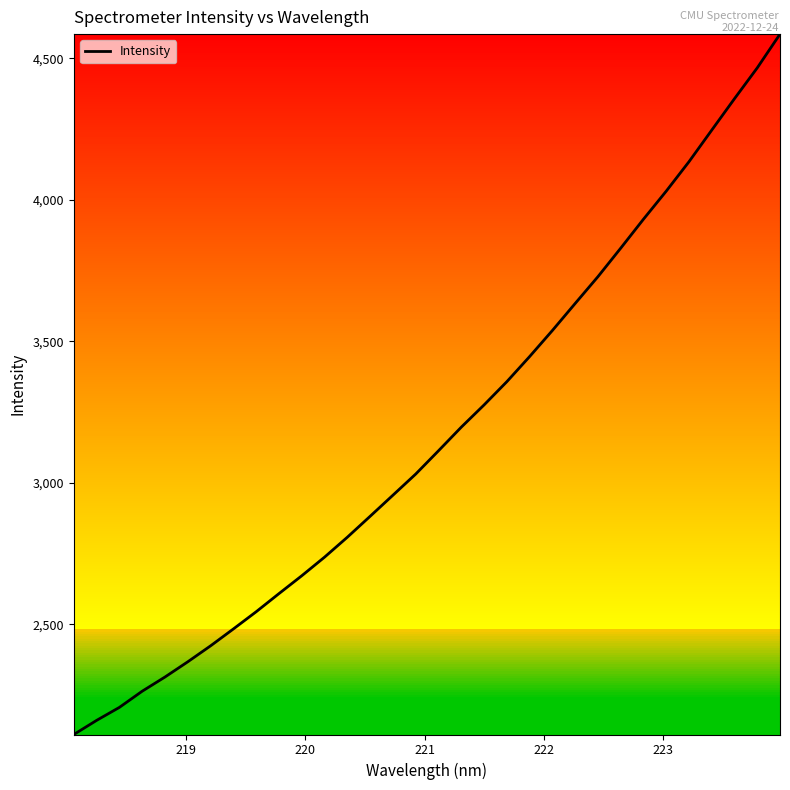

True or false: the data has more than 2 interior local peaks.

False